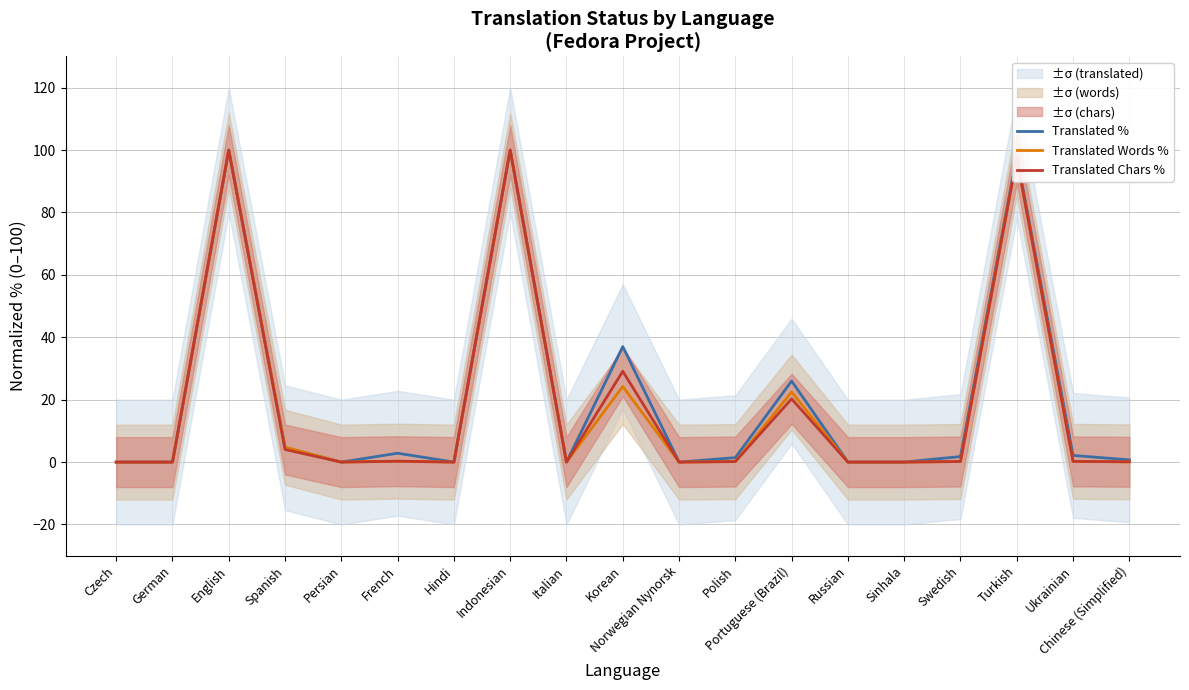

List the series in order of their peak value, highest first.

Translated %, Translated Words %, Translated Chars %